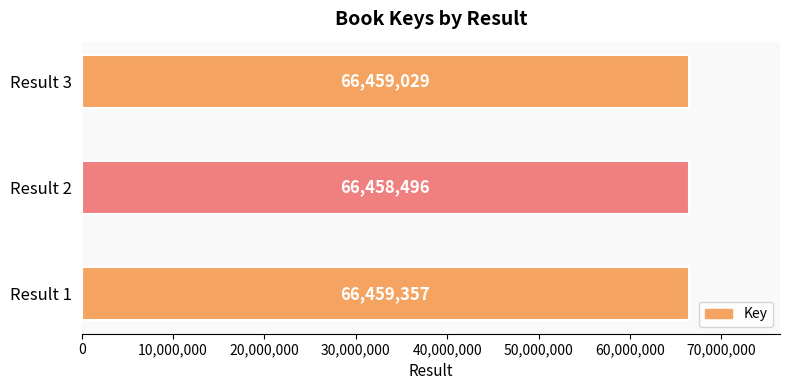

What is the smallest value displayed?

66458496